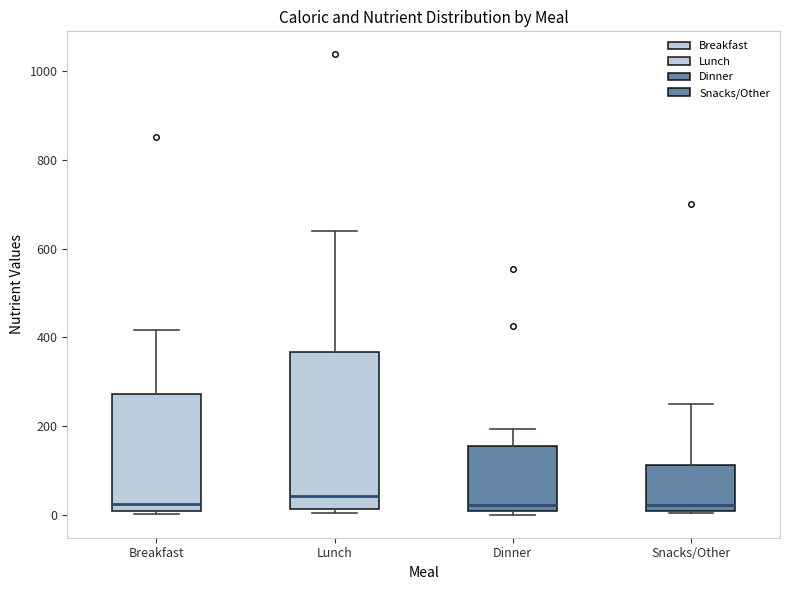

Comparing the boxes themselves (not the whiskers), which one is the tallest?

Lunch